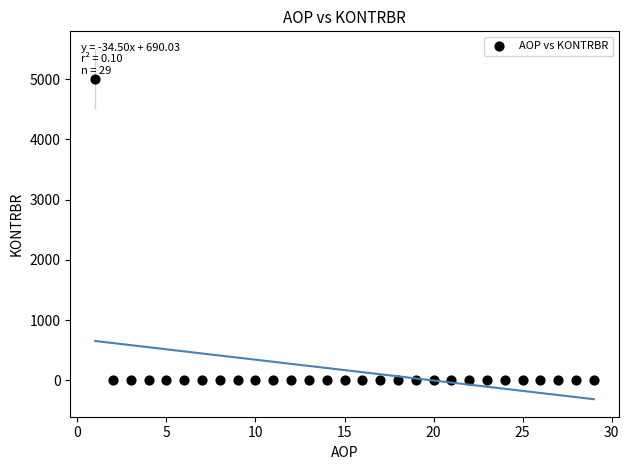

What is the range of Y values (max minus min)?

5002.7